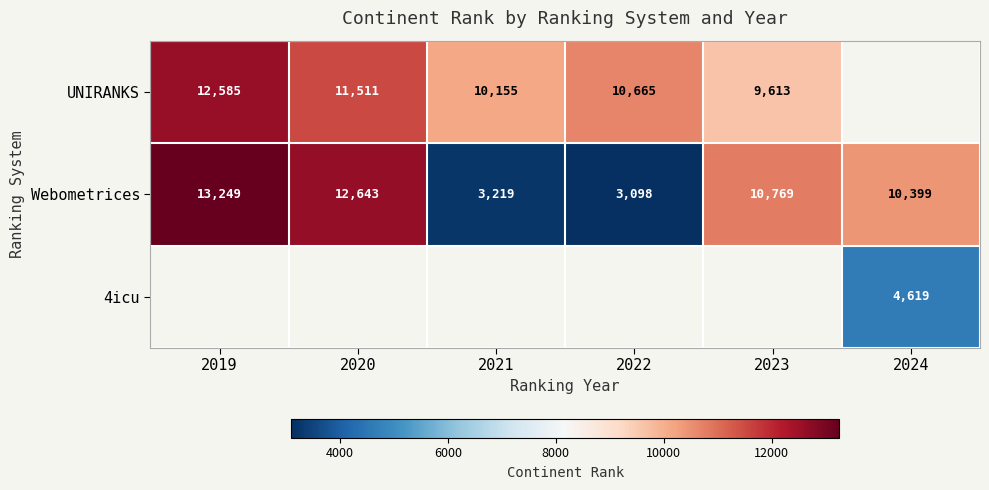

Is the value of UNIRANKS at 2022 greater than the value of 4icu at 2024?

Yes